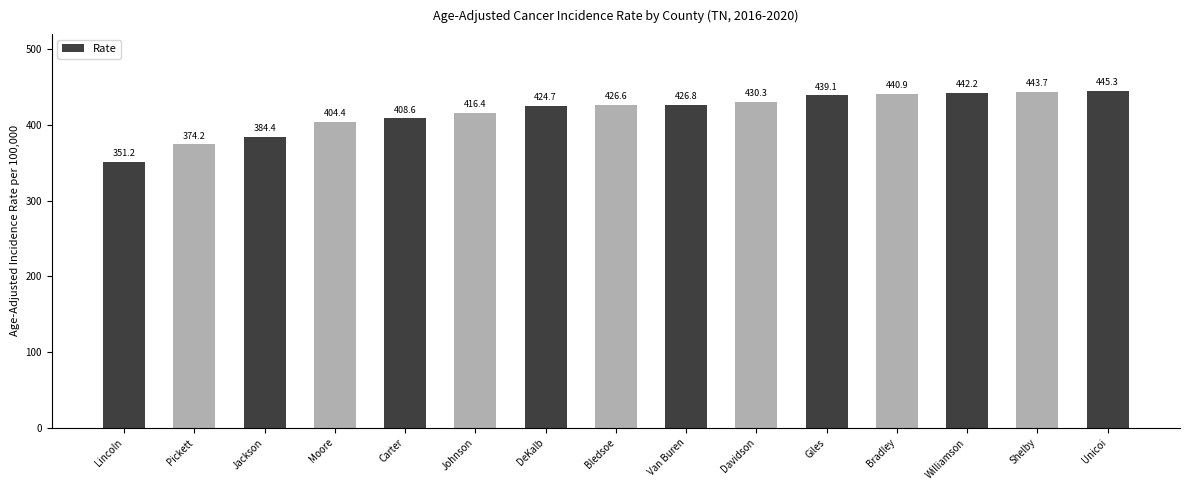

Which category has the highest value across all series?

Unicoi